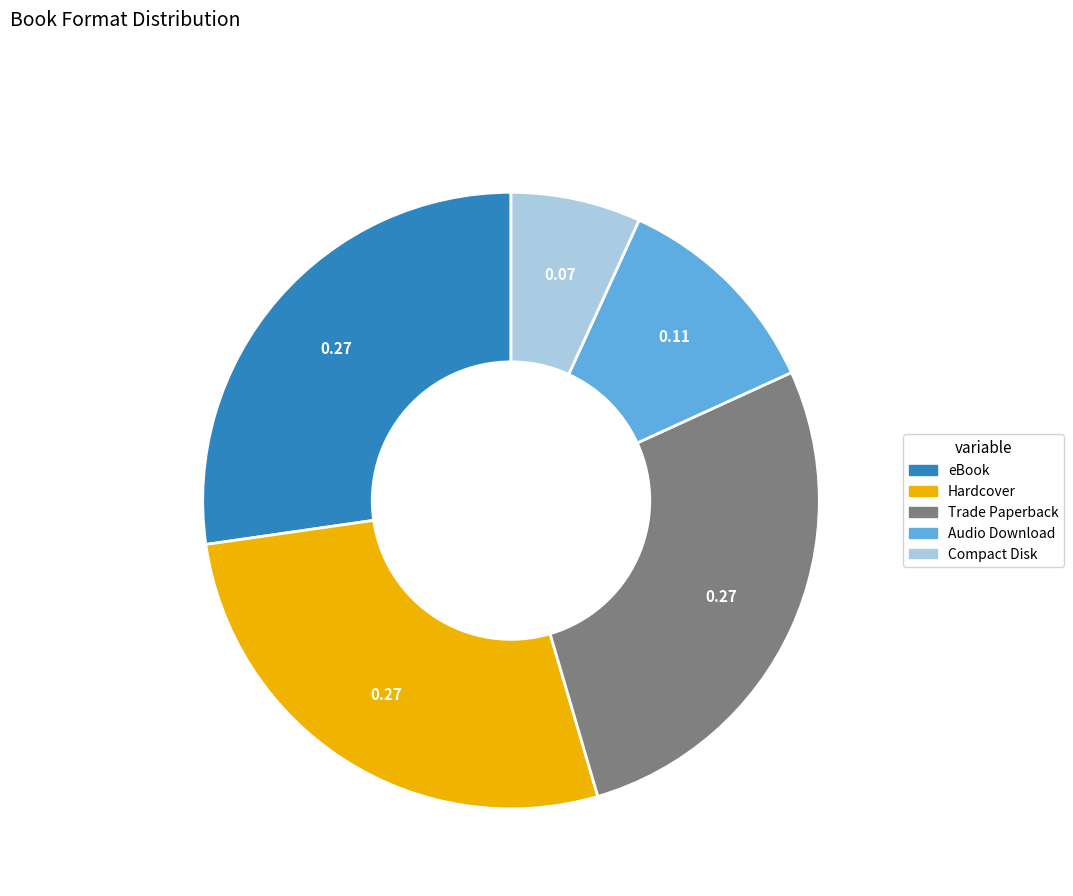

Do Hardcover and Audio Download together represent more than half of the pie?

No